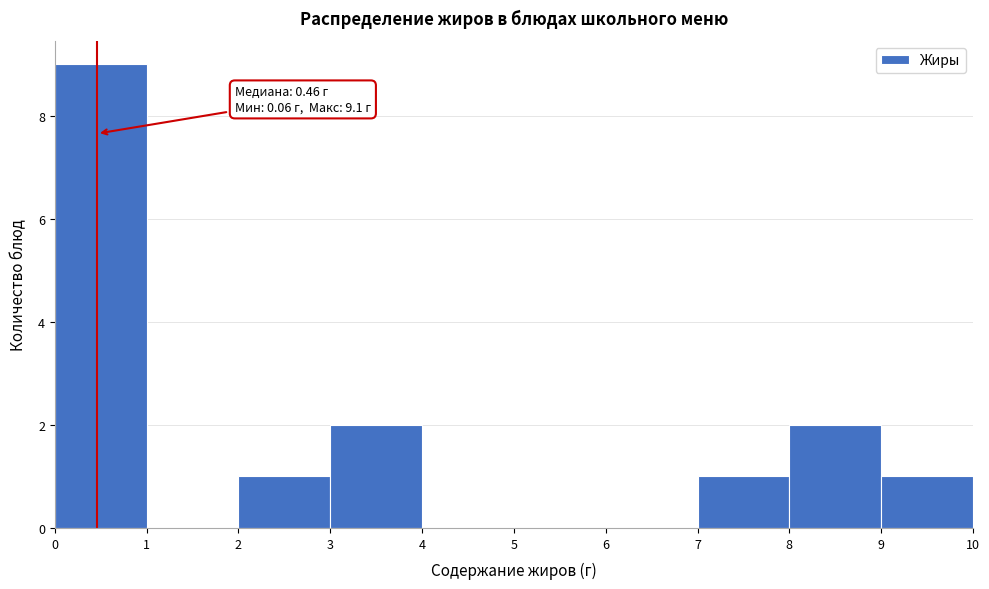

Over which range of the x-axis is the bar tallest?

0 to 1